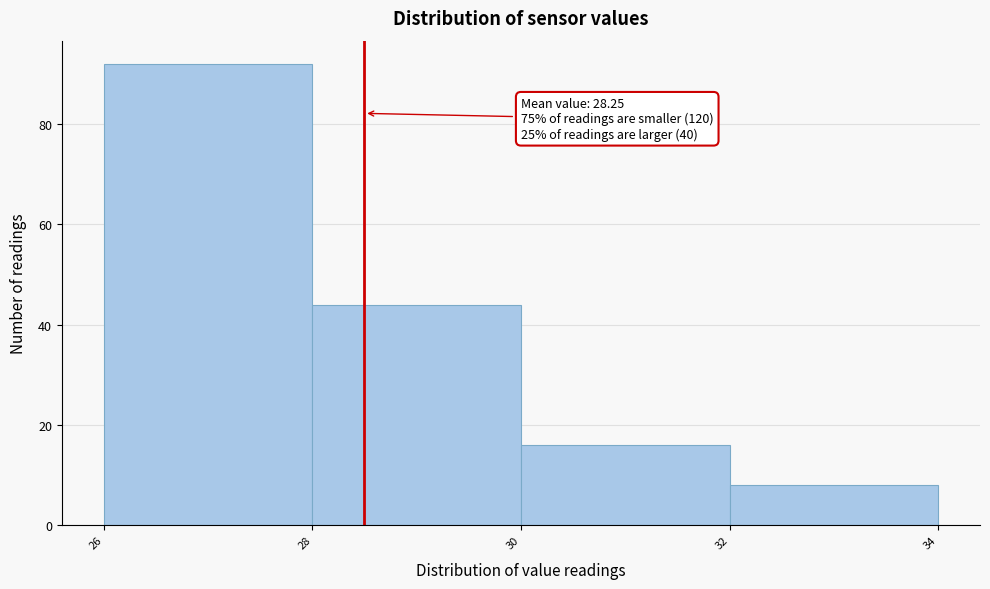

Over which range of the x-axis is the bar tallest?

26 to 28